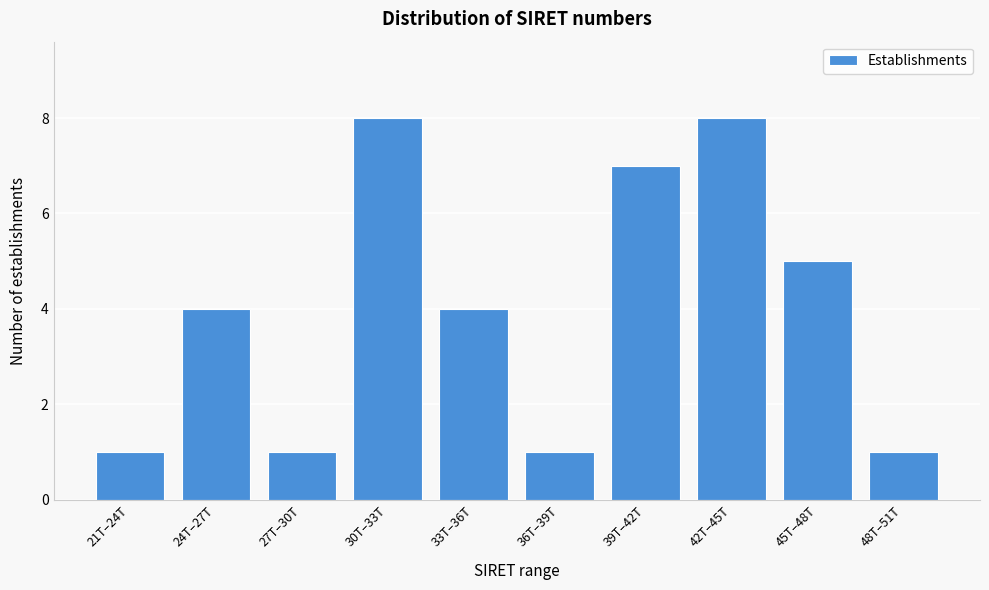

Reading left to right, list all the values displayed in this chart.

21T–24T=1	24T–27T=4	27T–30T=1	30T–33T=8	33T–36T=4	36T–39T=1	39T–42T=7	42T–45T=8	45T–48T=5	48T–51T=1